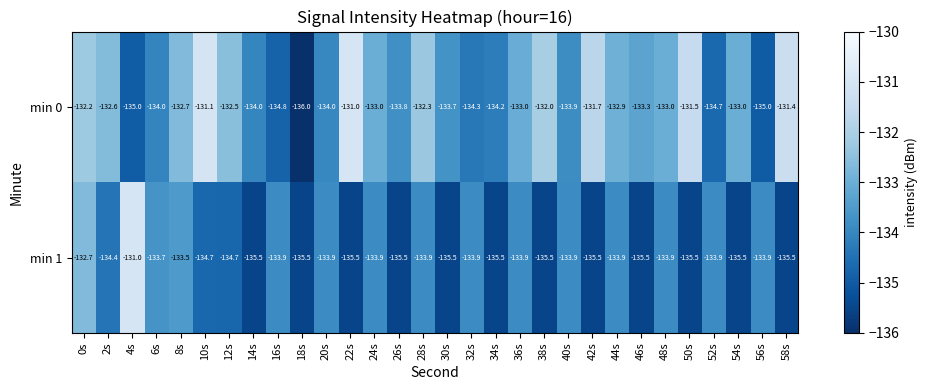

At which category is the sum across all series the highest?

0s